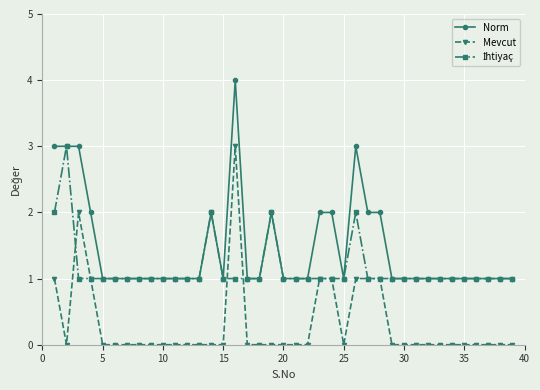

True or false: Mevcut has more than 0 interior local peaks.

True